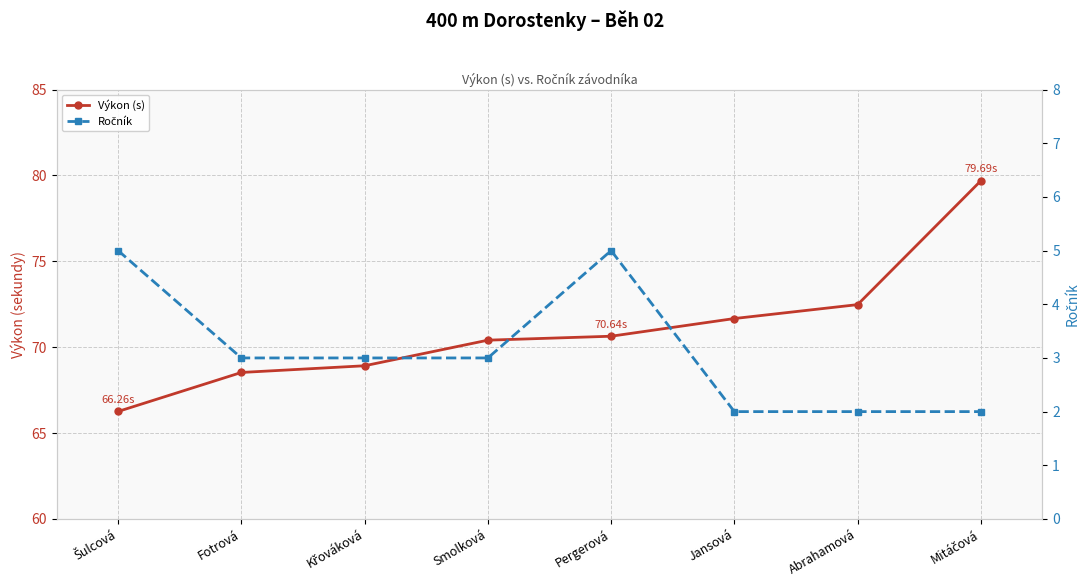

At how many categories does at least one series exceed 15?

8